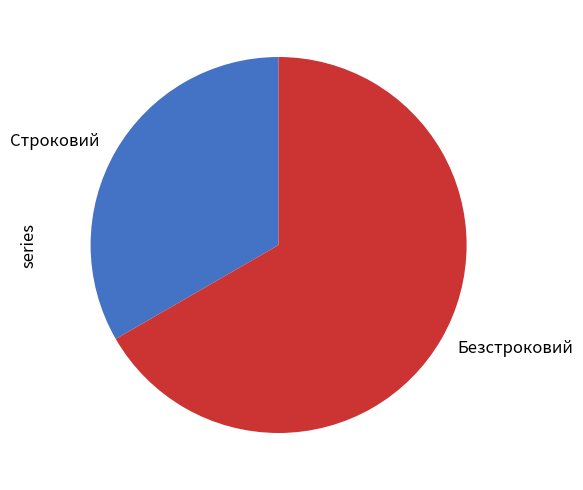

What is the ratio of the value at Строковий to the value at Безстроковий?

0.5